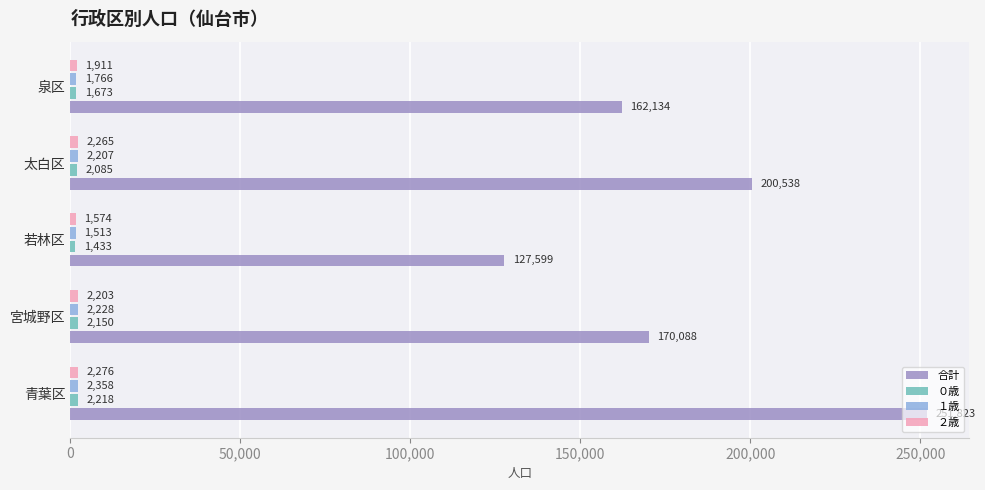

Which series has the largest total across all categories?

合計